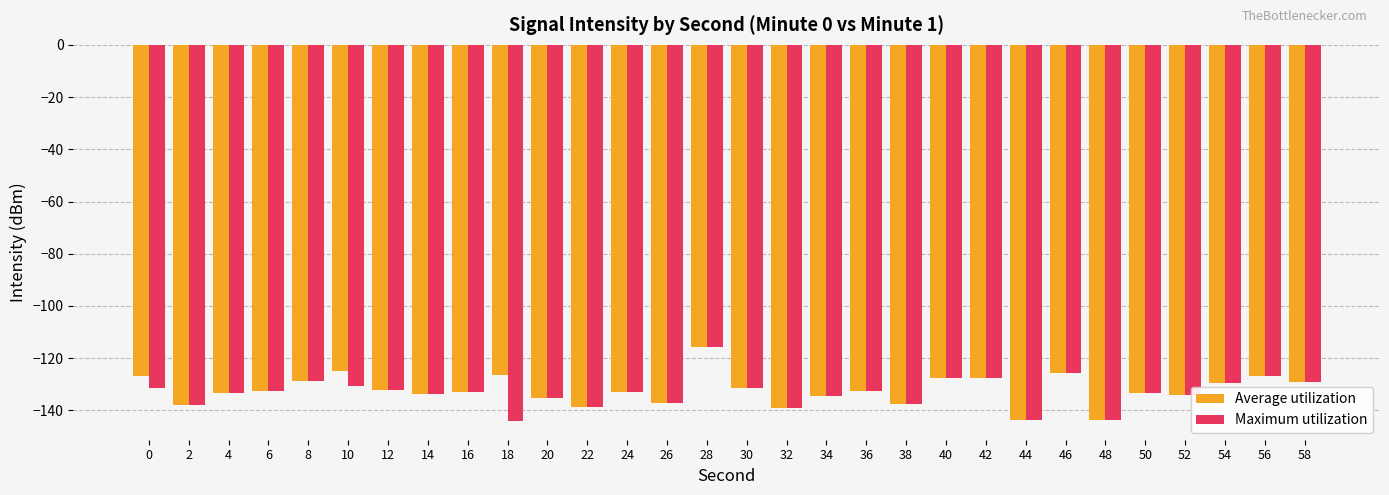

How many categories are shown in the chart?

30